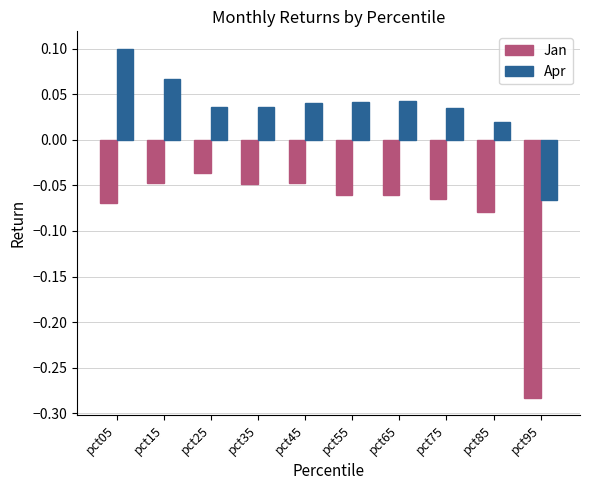

The value of Jan at pct55 is -0.0. True or false?

False